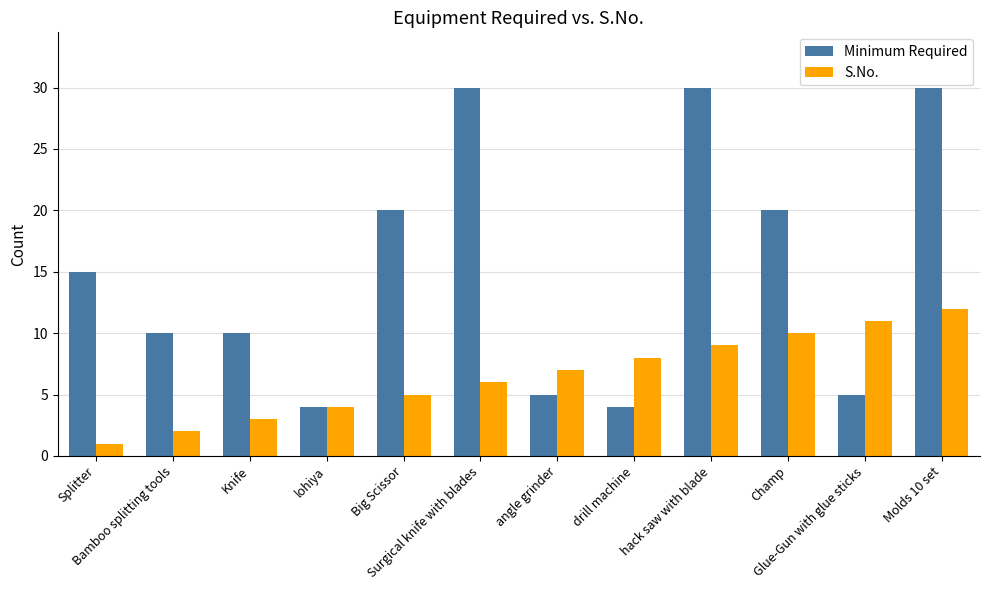

What position from the right is Bamboo splitting tools?

11